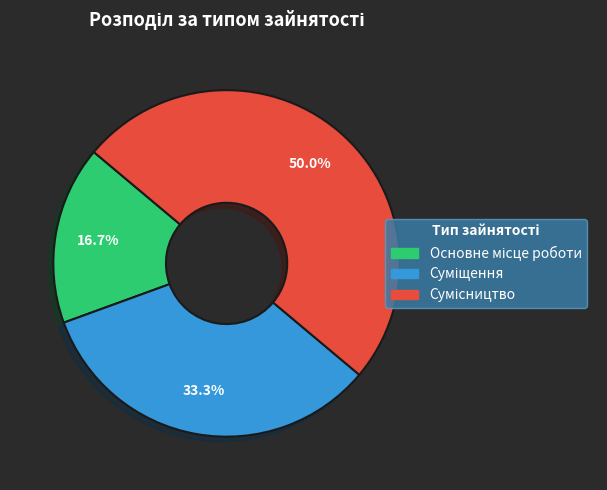

To the nearest percent, what is the average slice percentage?

33%